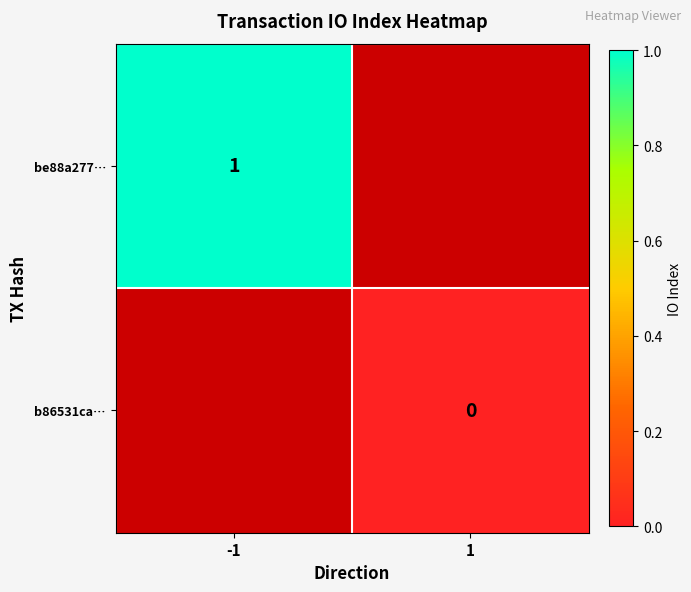

The value of be88a277… at -1 is 2. True or false?

False